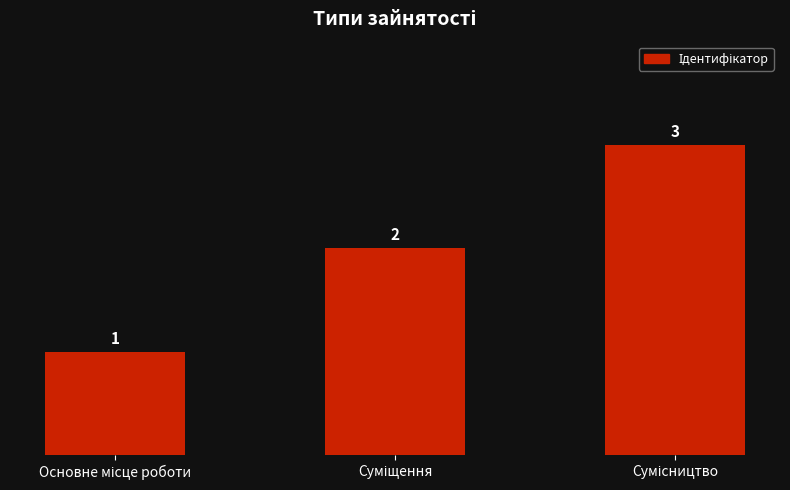

Does the chart contain any negative values?

No